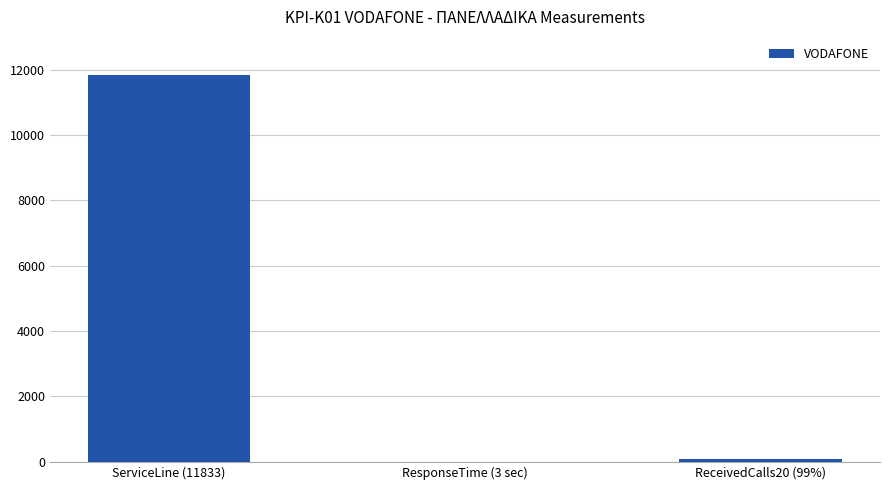

At which category does the chart reach its peak across all series?

ServiceLine (11833)